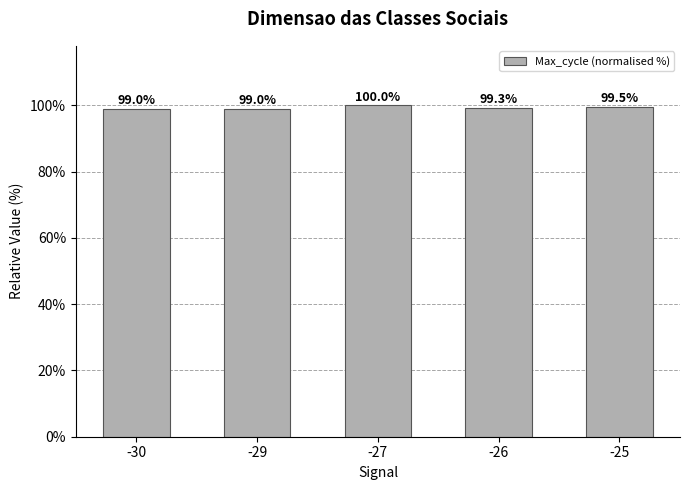

What is the sum of all values?

496.8